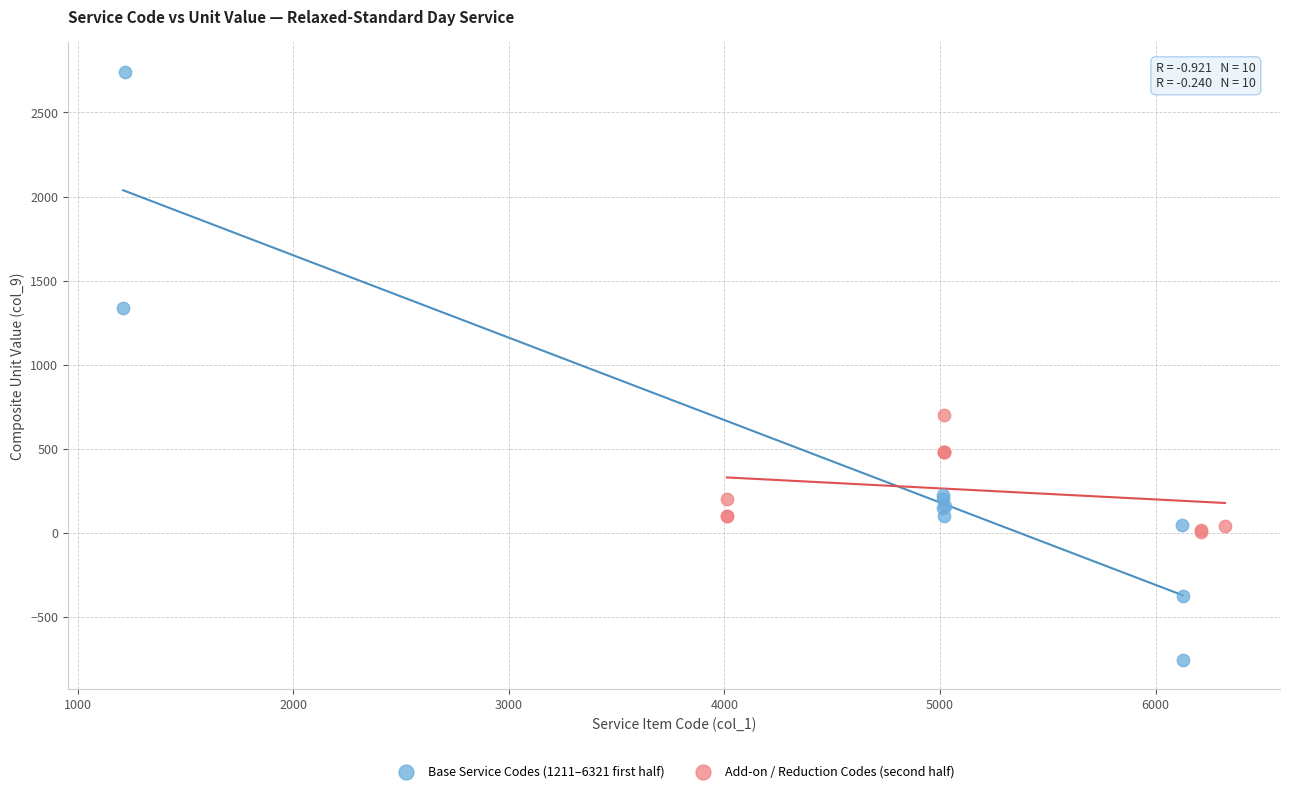

Which series has the largest Y range (max minus min)?

Base Service Codes (1211–6321 first half)